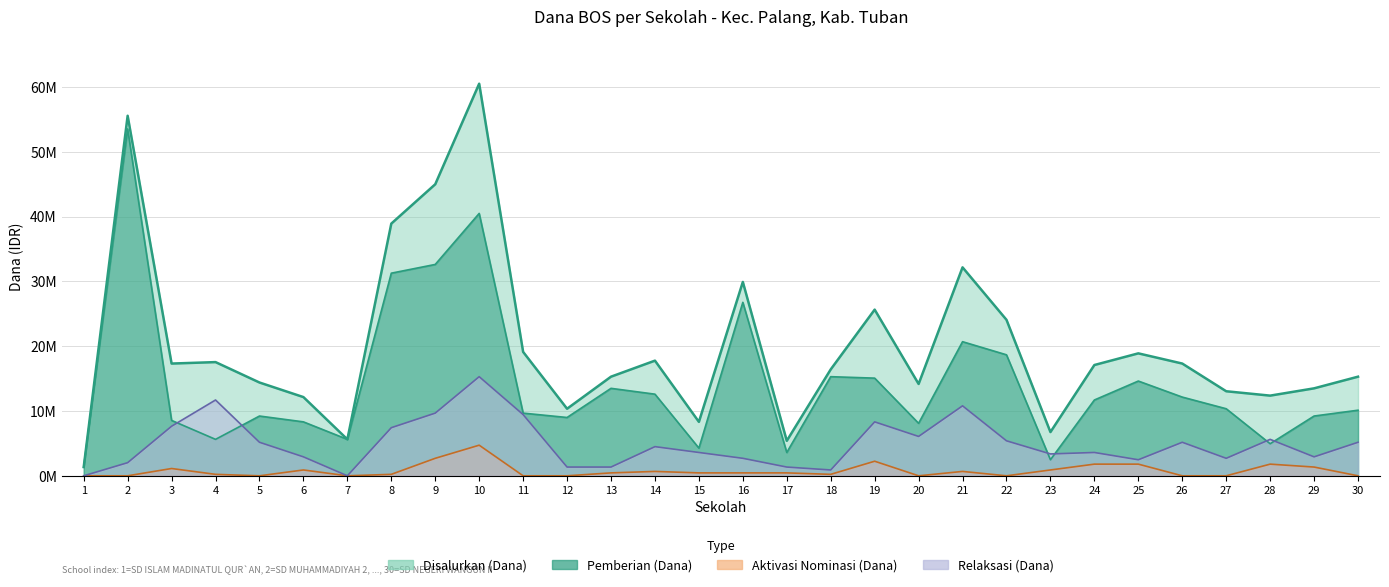

At which category is the sum across all series the highest?

10